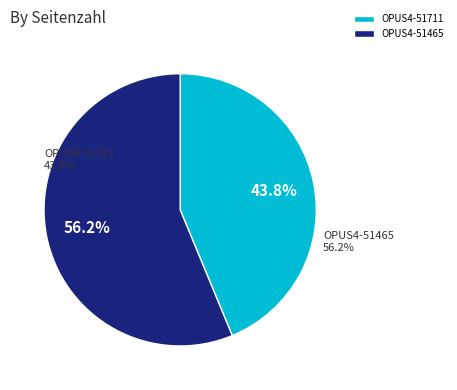

Is it true that OPUS4-51465 is 56% of the pie?

True